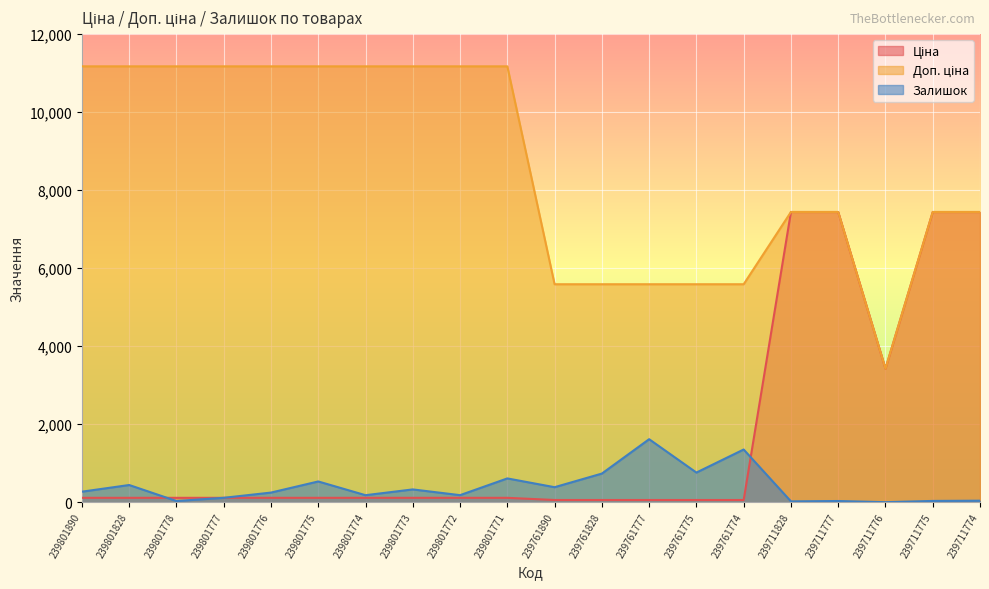

Reading left to right, list all the values displayed in this chart.

Ціна: 111.7	111.7	111.7	111.7	111.7	111.7	111.7	111.7	111.7	111.7	55.9	55.9	55.9	55.9	55.9	7436.2	7436.2	3420.6	7436.2	7436.2
Доп. ціна: 11169.0	11169.0	11169.0	11169.0	11169.0	11169.0	11169.0	11169.0	11169.0	11169.0	5585.0	5585.0	5585.0	5585.0	5585.0	7436.2	7436.2	3421.0	7436.2	7436.2
Залишок: 269.0	440.0	30.0	112.0	246.0	531.0	179.0	327.0	180.0	609.0	384.0	733.0	1614.0	759.0	1350.0	21.0	30.0	0.0	32.0	38.0